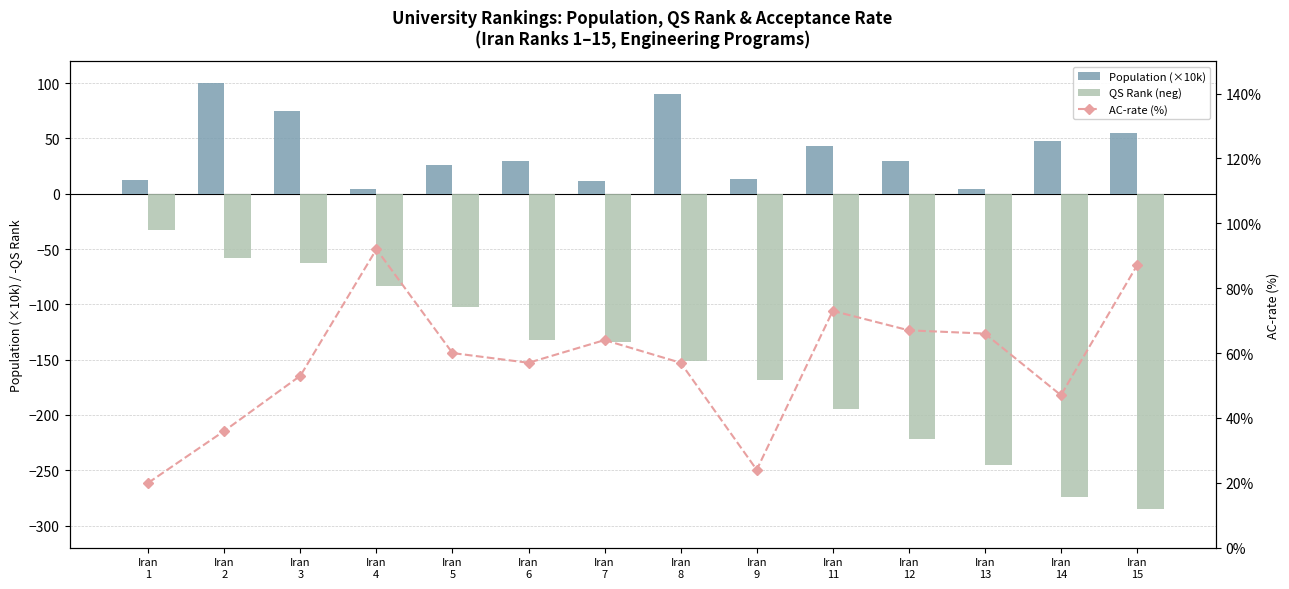

Does the chart contain any negative values?

Yes